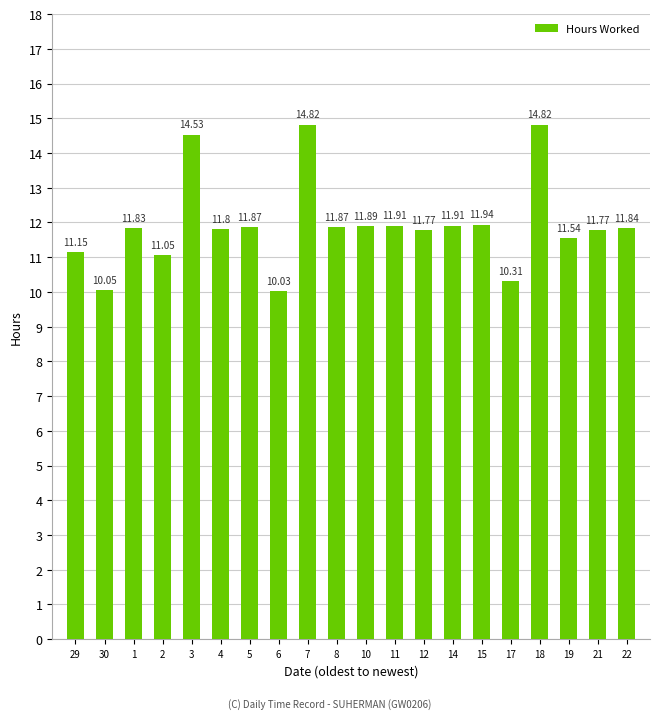

What is the ratio of the value at 7 to the value at 10?

1.2